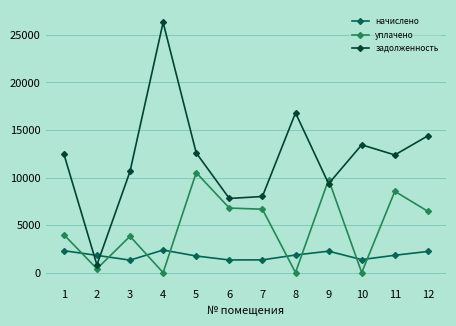

The value of задолженность at 4 is 26319.1. True or false?

True